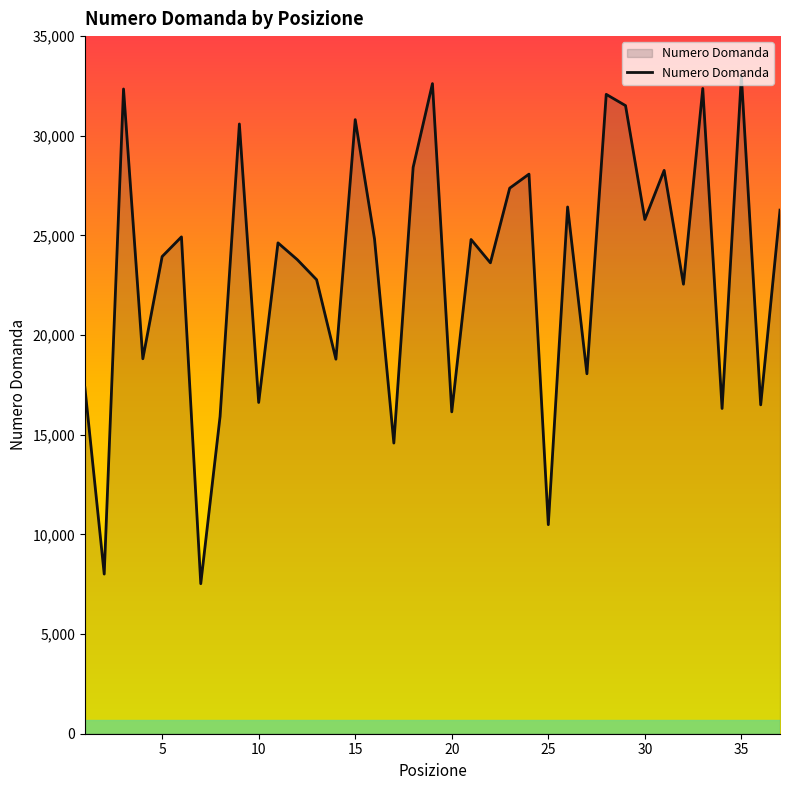

What is the maximum value shown in the chart?

32996